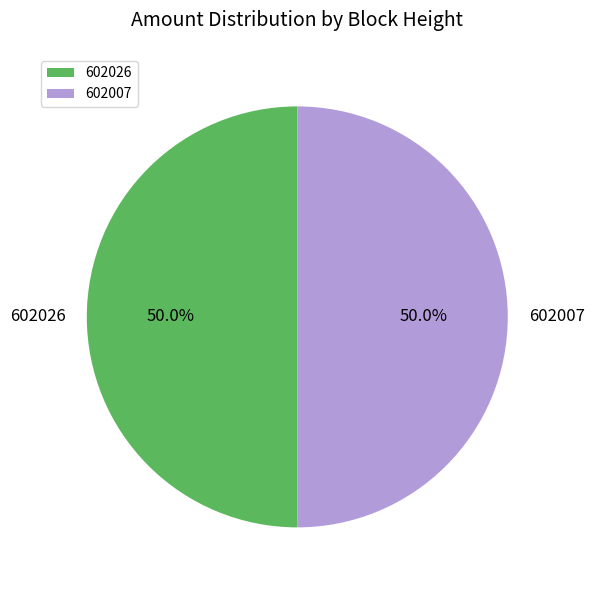

Is it true that 602007 is 59% of the pie?

False